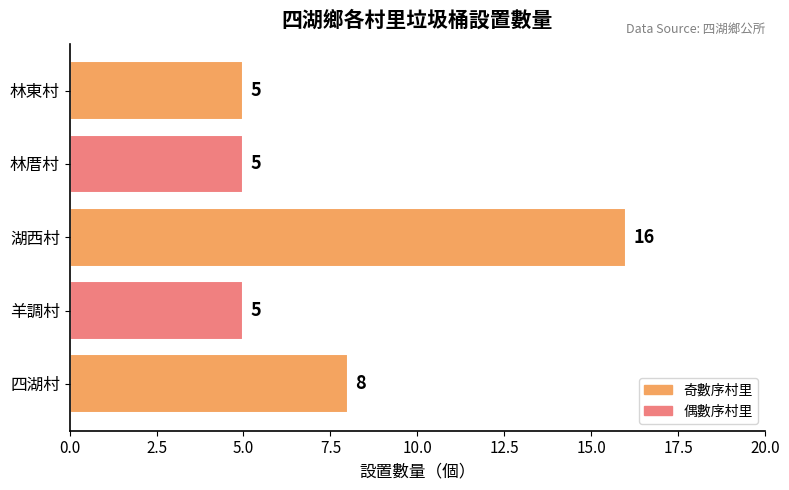

What is the change in value from 四湖村 to 羊調村?

-3